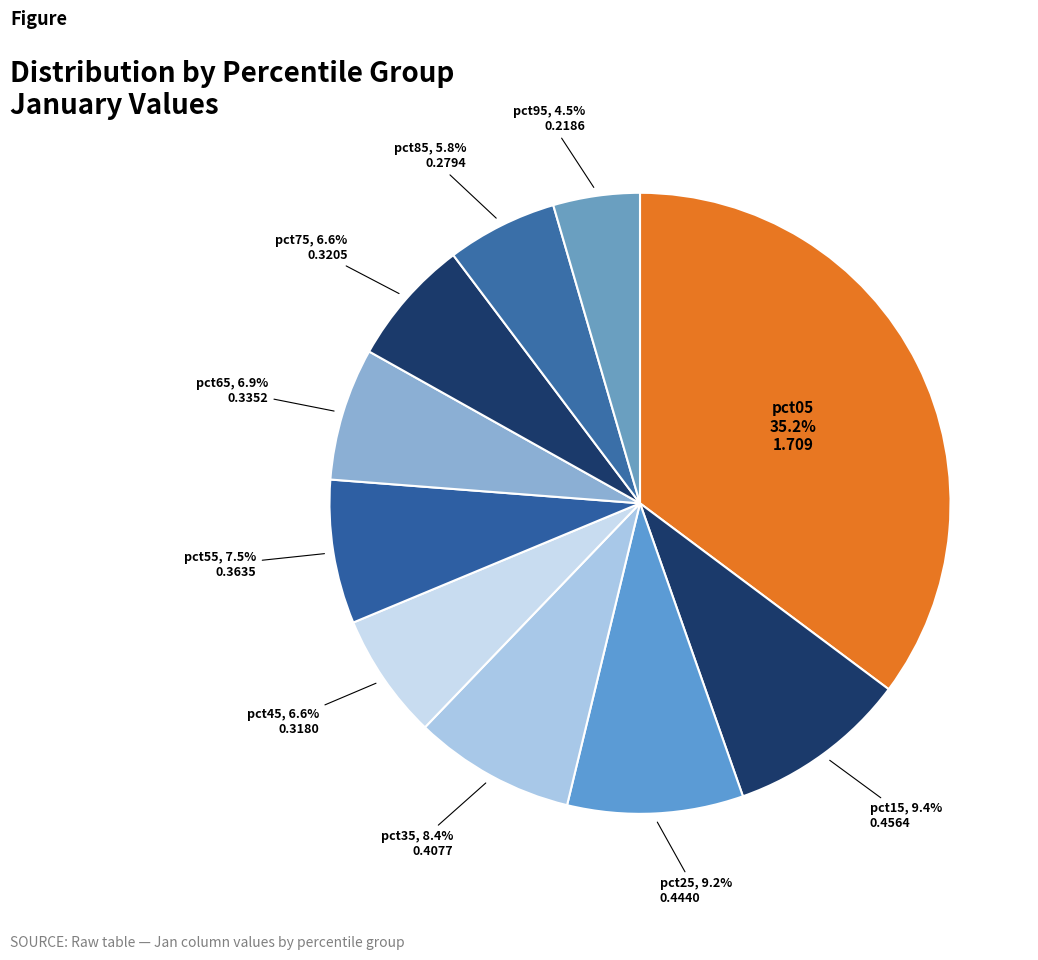

To the nearest percent, what percentage of the pie is pct85?

6%